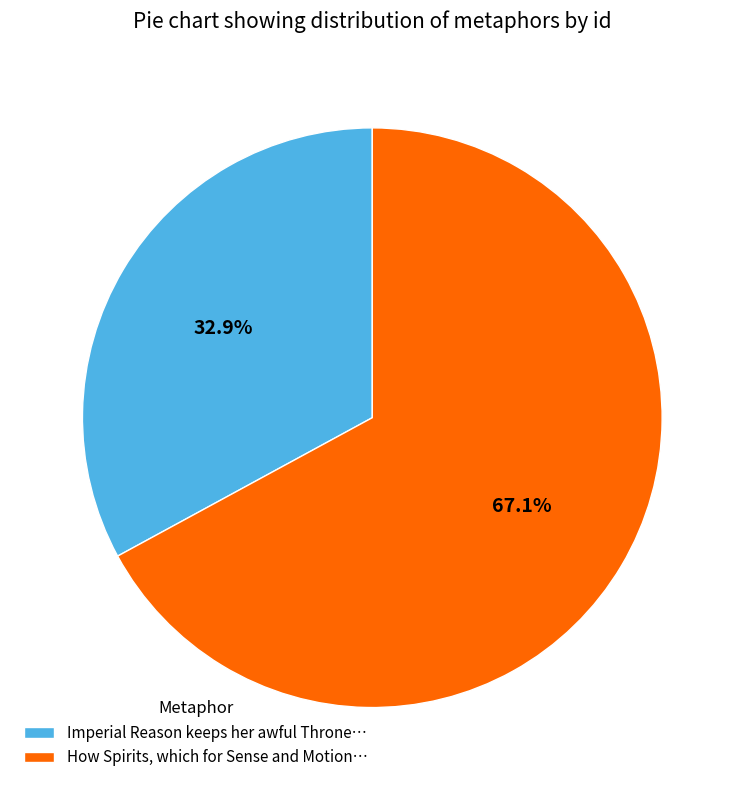

To the nearest percent, what is the average slice percentage?

50%